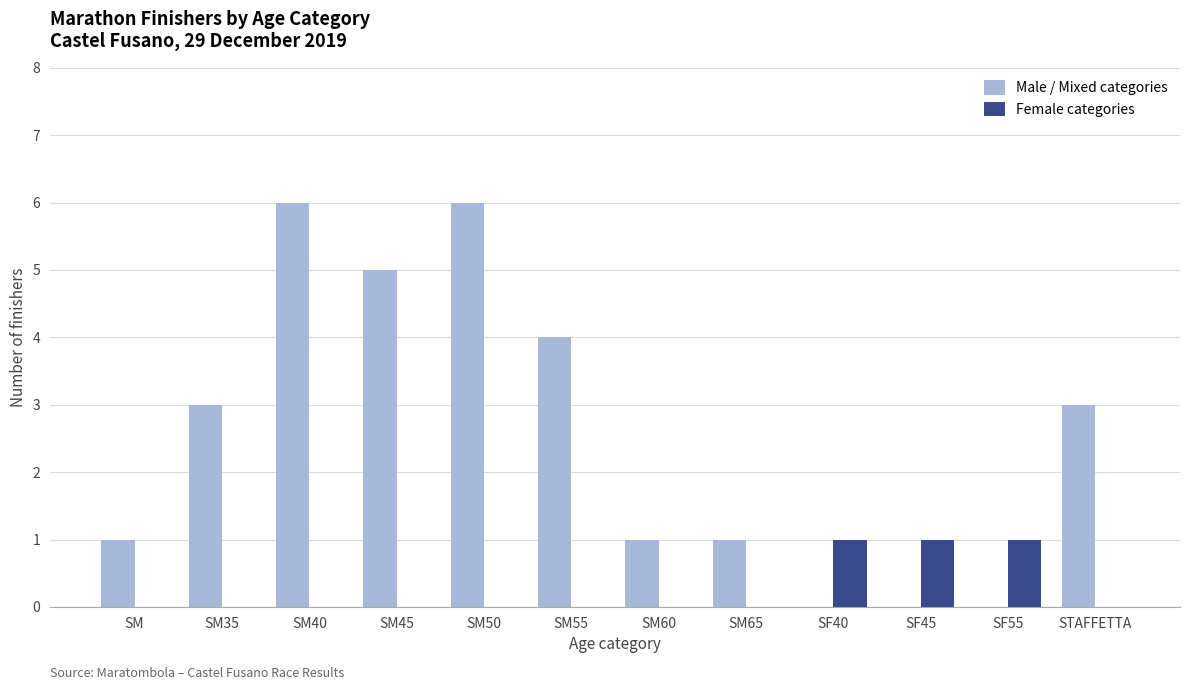

Between SM55 and SF45, which series saw the biggest shift?

Male / Mixed categories